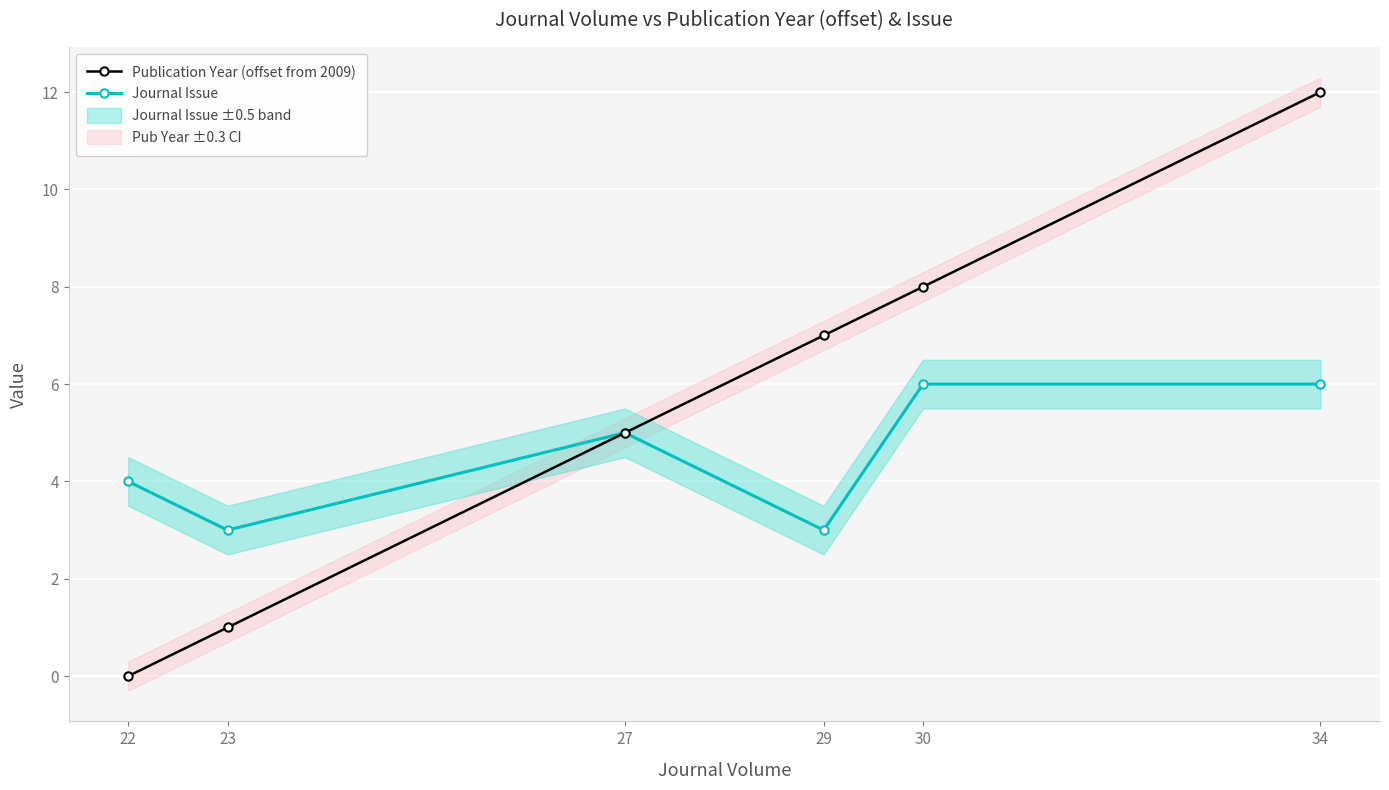

At which category does the chart reach its minimum across all series?

22